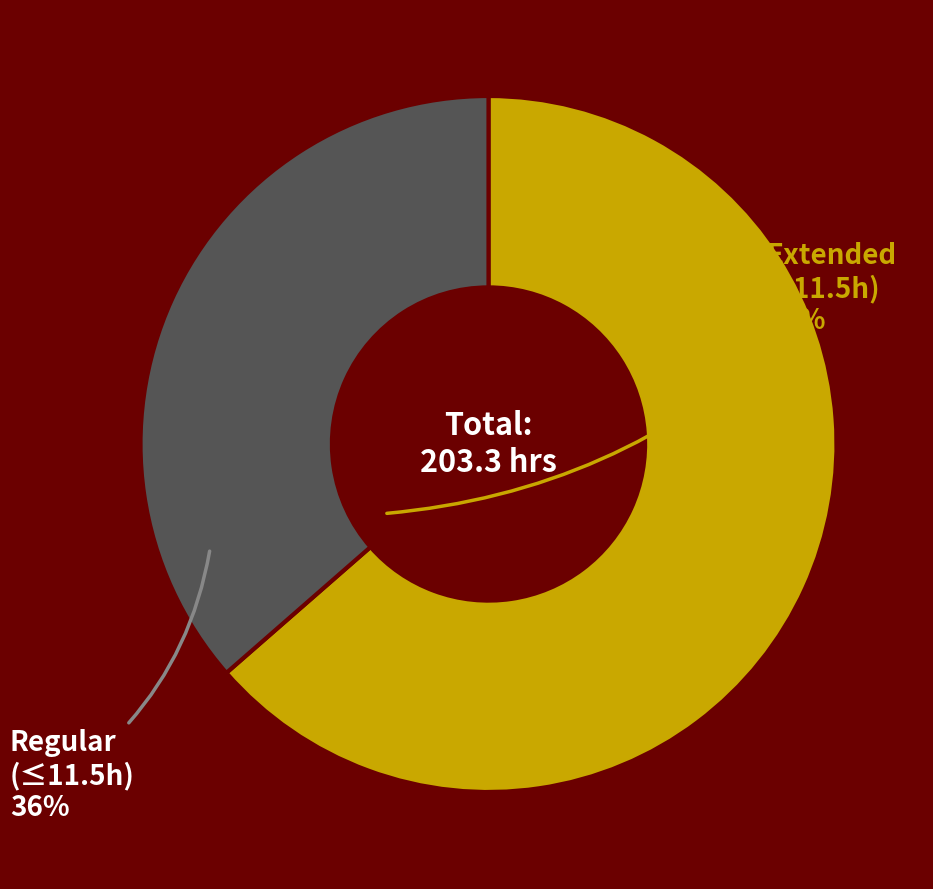

True or false: Regular (≤11.5h) accounts for 46% of the total.

False